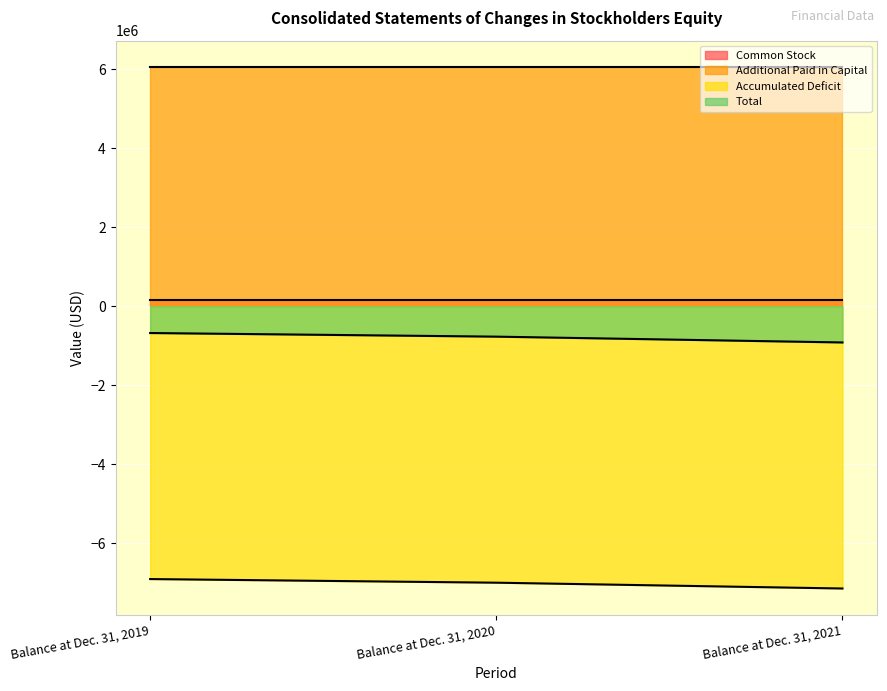

Rank the series at Balance at Dec. 31, 2021 from lowest to highest value.

Accumulated Deficit, Total, Common Stock, Additional Paid in Capital